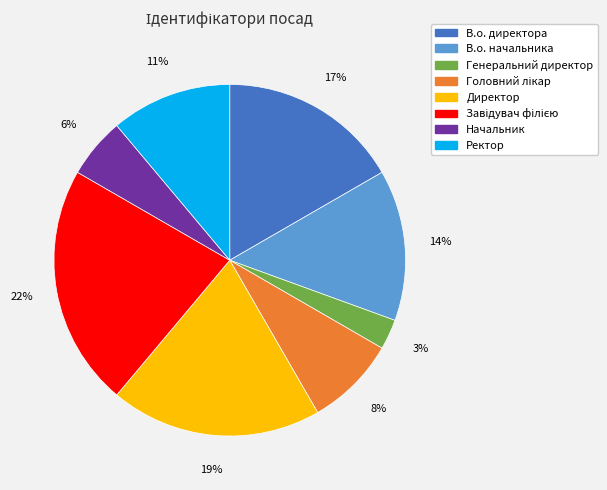

To the nearest percent, what percentage of the pie is Генеральний директор?

3%